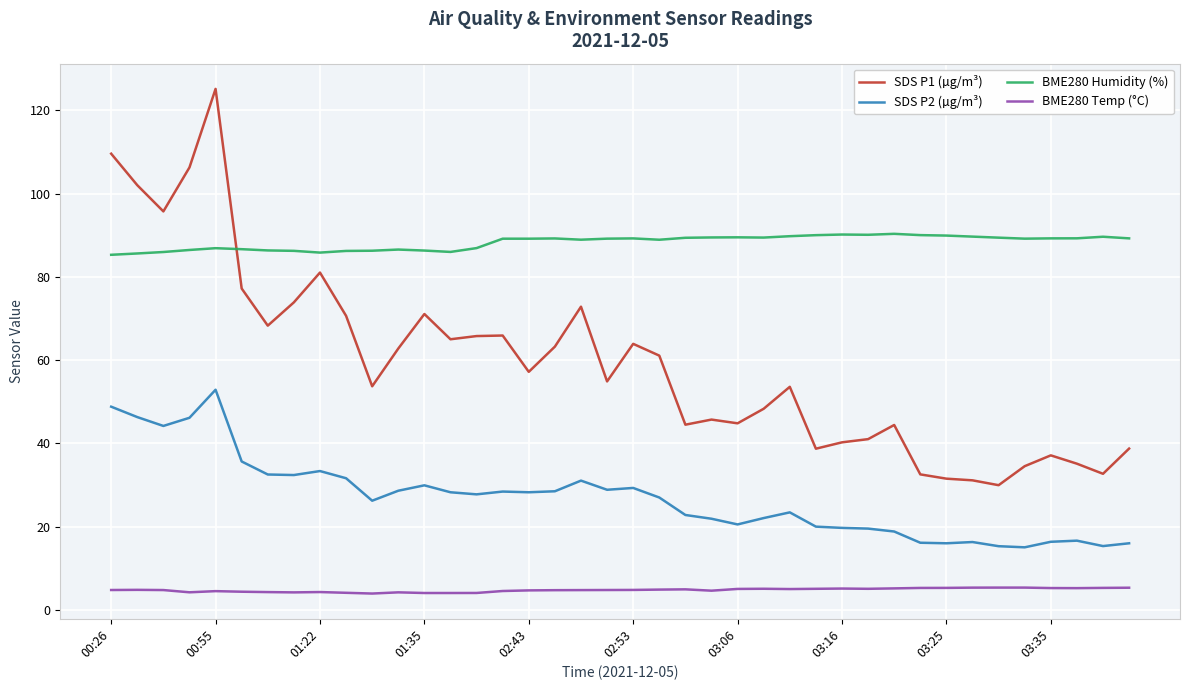

Which series has the largest total across all categories?

BME280 Humidity (%)